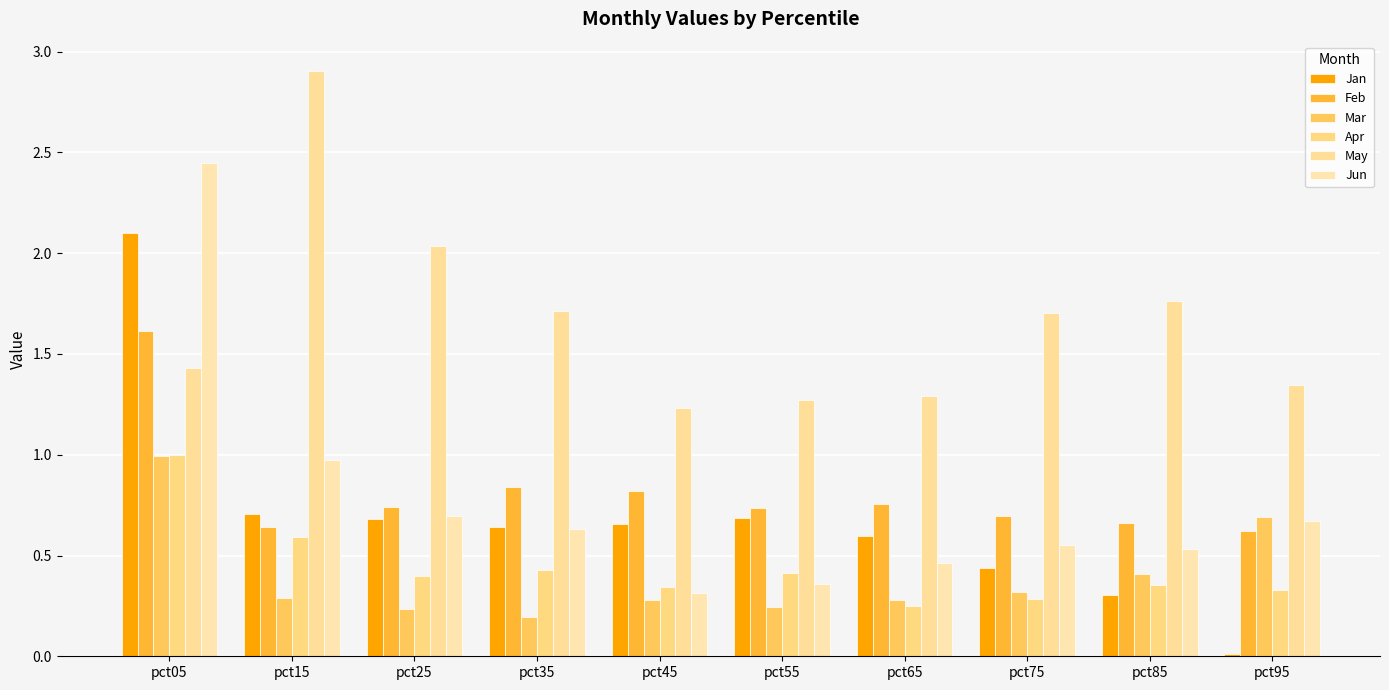

Is it true that Jan equals 0.0 at pct95?

False